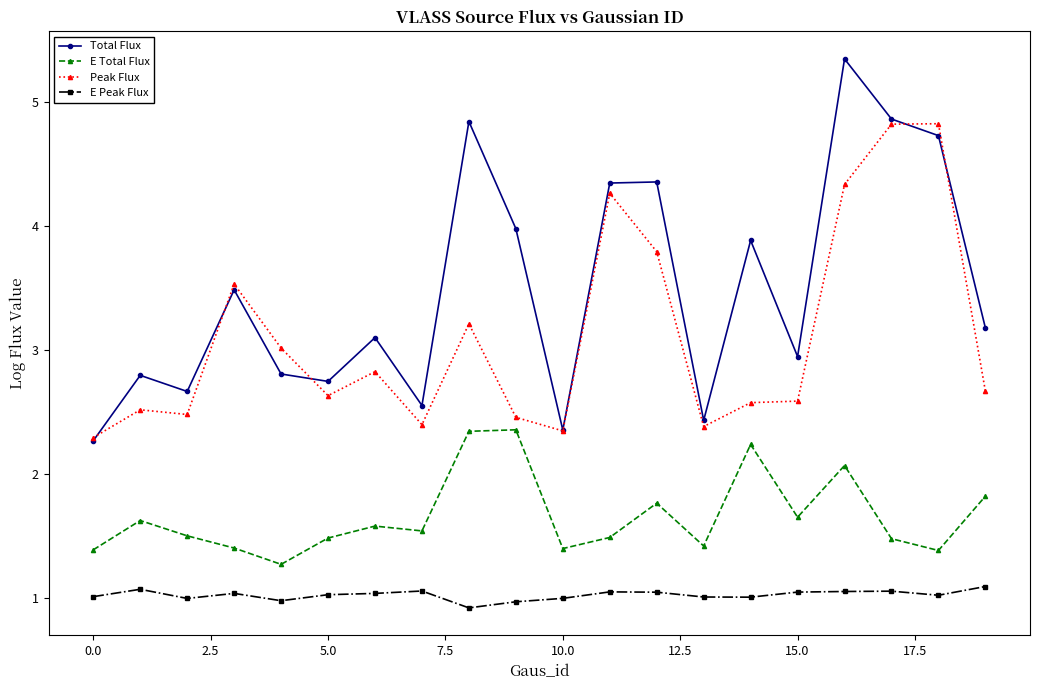

True or false: Peak Flux and E Peak Flux cross at least once.

False